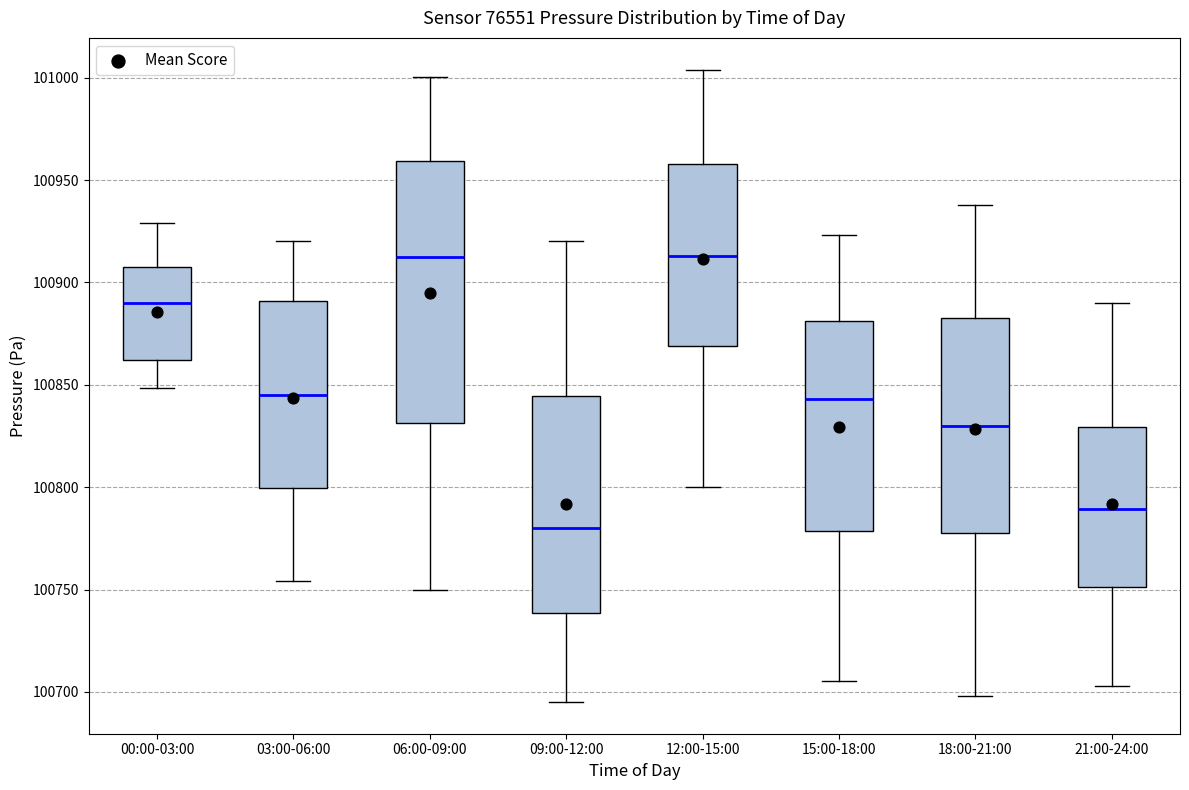

Reading left to right, read every box against the y-axis: the position of its median line, the range the box covers, and the ends of its whiskers. The values are not printed on the chart, so give them approximately, as read against the axis.

00:00-03:00: median 100890, box 100860 to 100905, whiskers 100850 to 100930
03:00-06:00: median 100845, box 100800 to 100890, whiskers 100755 to 100920
06:00-09:00: median 100915, box 100830 to 100960, whiskers 100750 to 101000
09:00-12:00: median 100780, box 100740 to 100845, whiskers 100695 to 100920
12:00-15:00: median 100915, box 100870 to 100960, whiskers 100800 to 101005
15:00-18:00: median 100845, box 100780 to 100880, whiskers 100705 to 100925
18:00-21:00: median 100830, box 100780 to 100885, whiskers 100700 to 100940
21:00-24:00: median 100790, box 100750 to 100830, whiskers 100705 to 100890